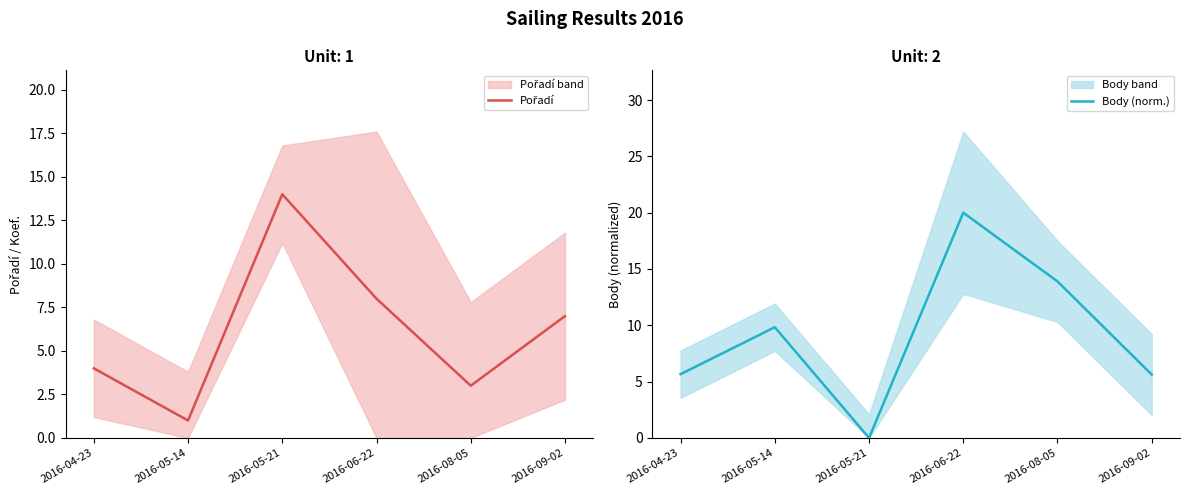

Reading left to right, list all the values displayed in this chart.

Pořadí: 2016-04-23=4.0	2016-05-14=1.0	2016-05-21=14.0	2016-06-22=8.0	2016-08-05=3.0	2016-09-02=7.0
Body (norm.): 2016-04-23=5.7	2016-05-14=9.8	2016-05-21=0.0	2016-06-22=20.0	2016-08-05=13.9	2016-09-02=5.6